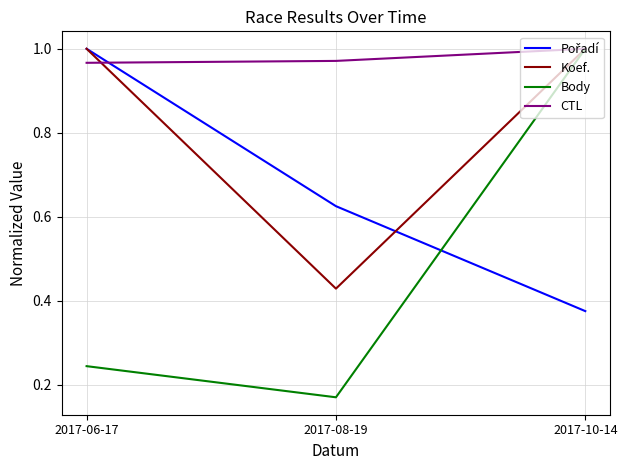

True or false: Koef. has a value of 0.2 at 2017-06-17.

False